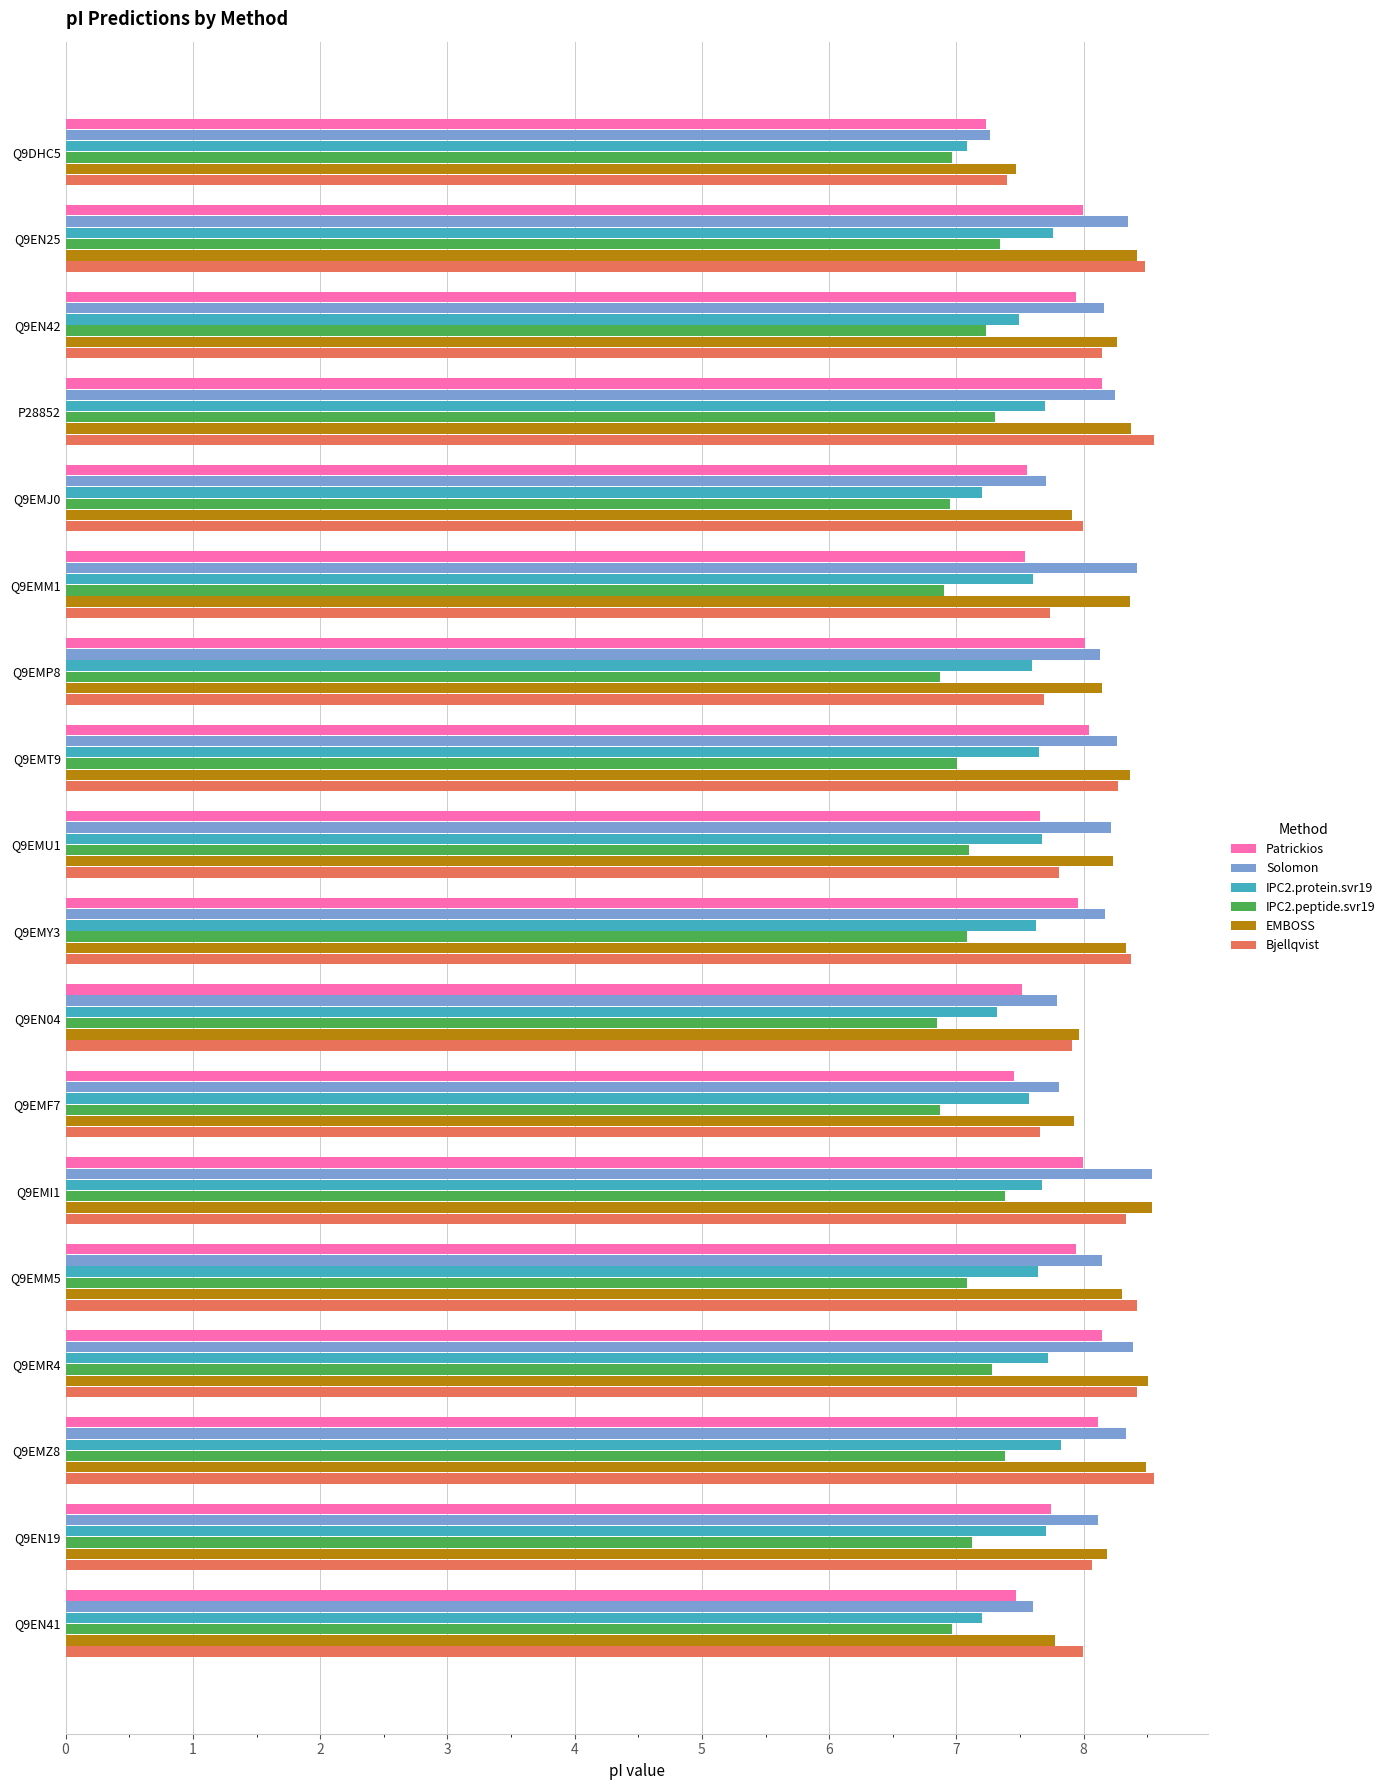

True or false: EMBOSS has a value of 10.8 at Q9EMF7.

False